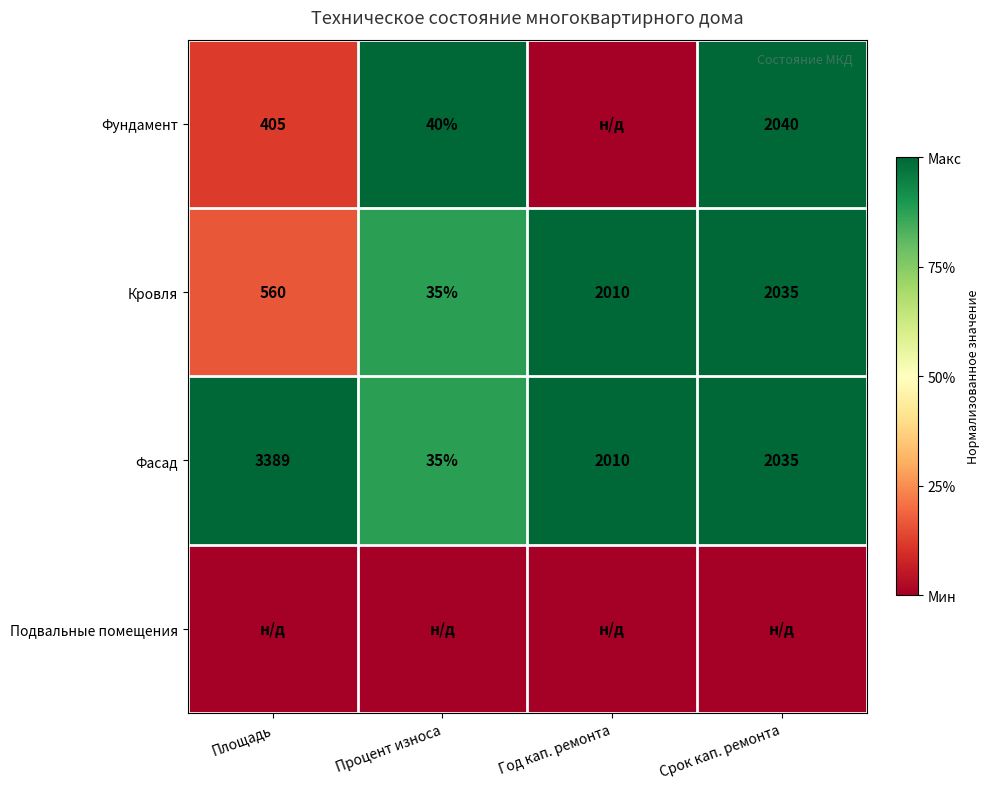

Is the value of Кровля at Площадь greater than the value of Фасад at Год кап. ремонта?

No